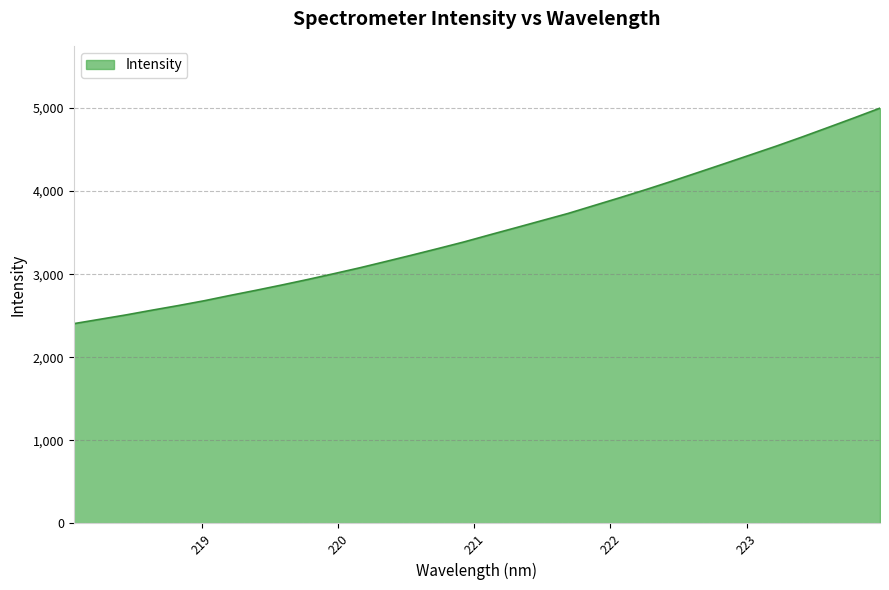

What is the maximum value shown in the chart?

4997.9